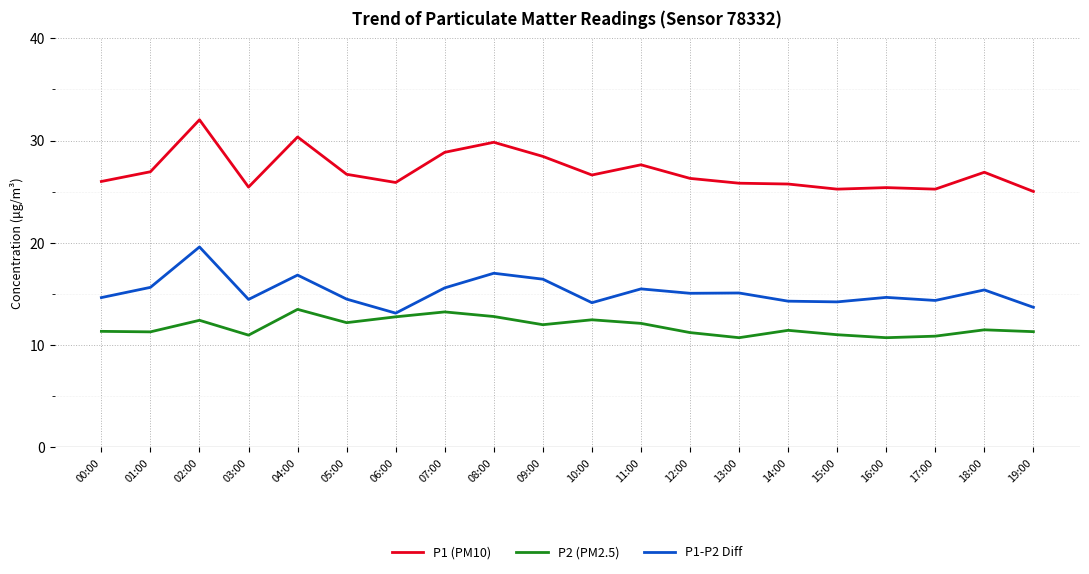

What is the total value across all series at 18:00?

53.8